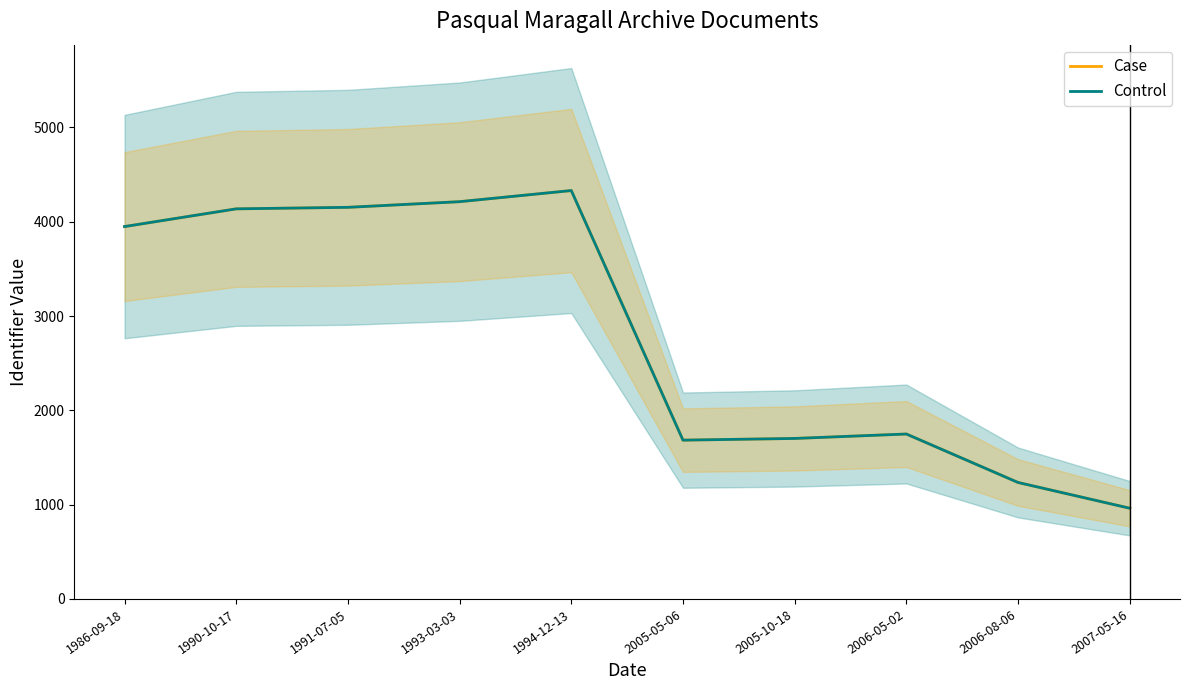

Does the chart display data point markers on the line(s)?

No